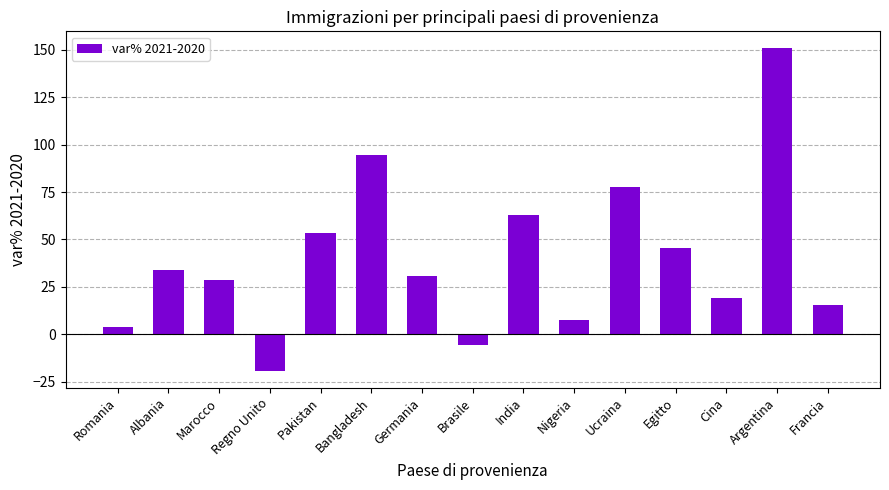

What is the change in value from Pakistan to Cina?

-34.6